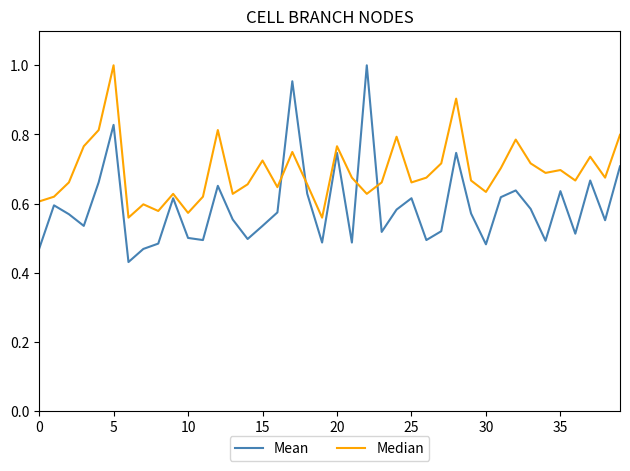

List the series in order of their overall mean, highest first.

Median, Mean